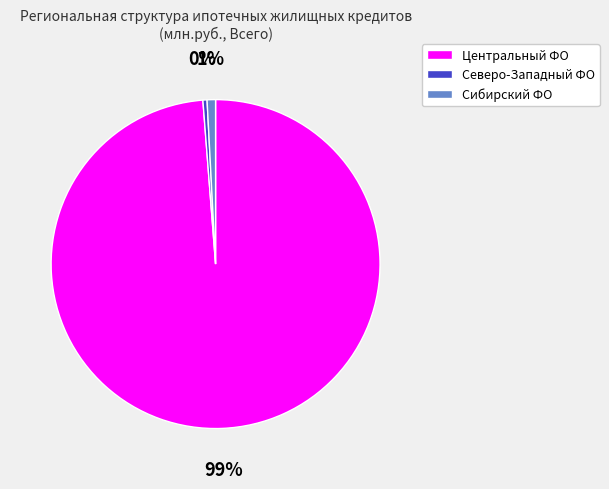

Which slice is the largest?

Центральный ФО